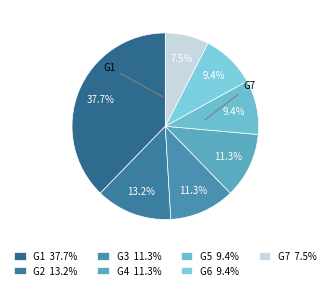

Approximately how many times larger is the value at G1 compared to G5?

4.0